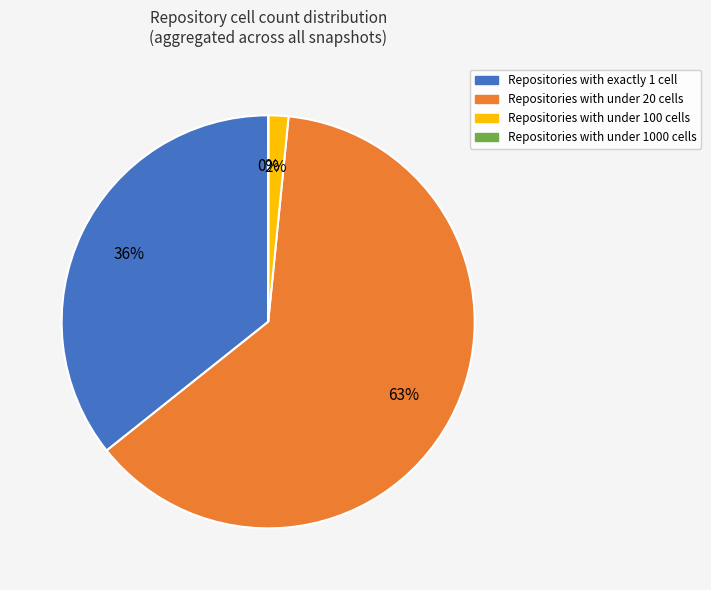

To the nearest percent, what is the average slice percentage?

25%